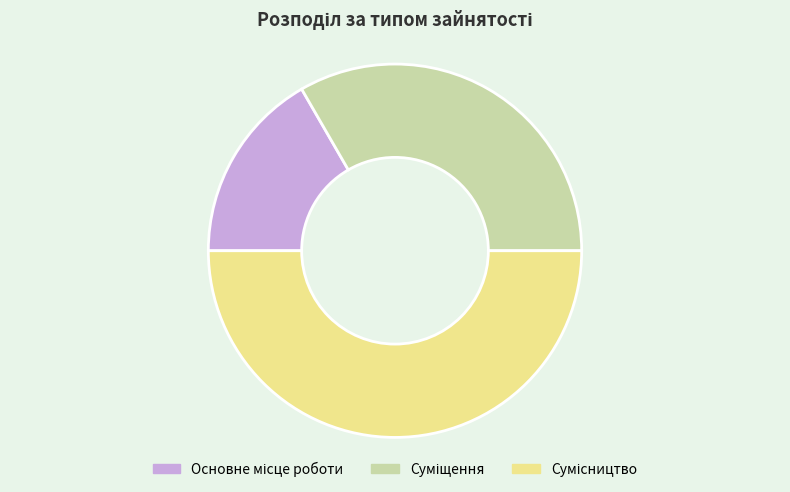

True or false: Основне місце роботи accounts for 17% of the total.

True